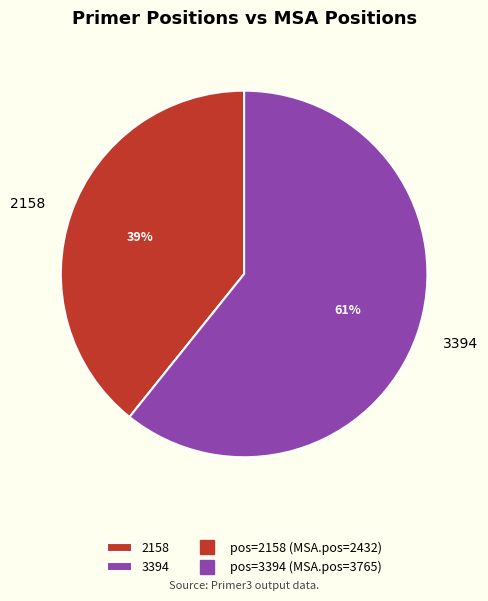

Does any single category account for the majority?

Yes